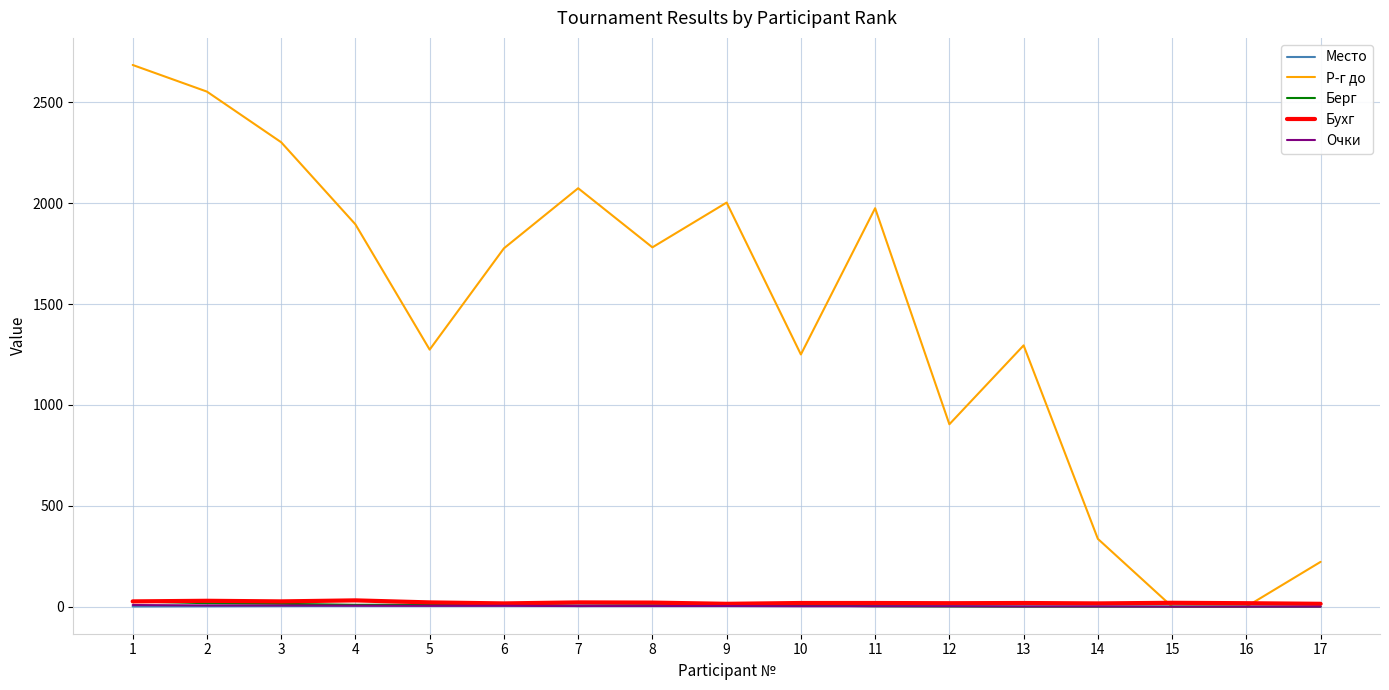

Which series has the largest total across all categories?

Р-г до